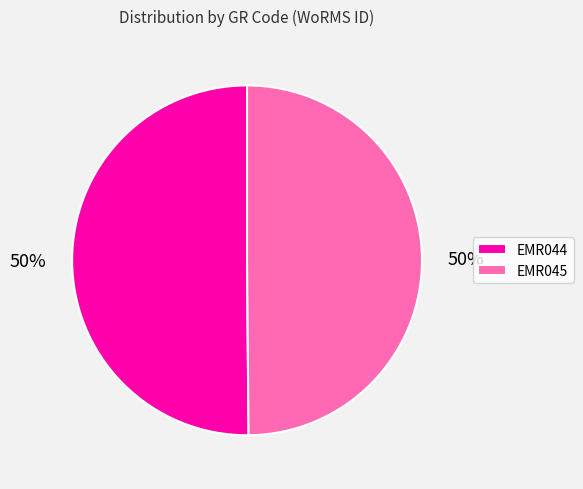

Is it true that EMR045 is 61% of the pie?

False